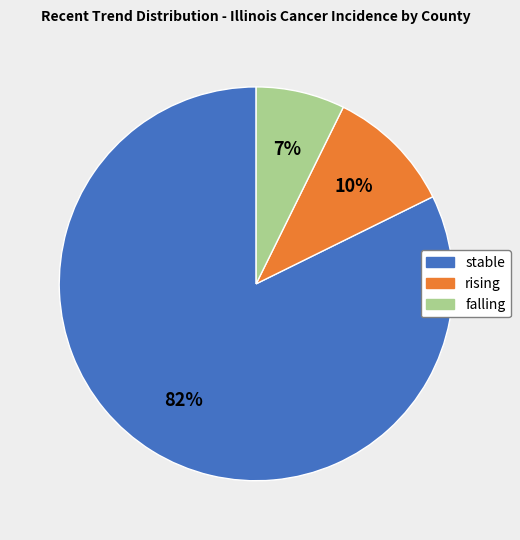

Is the sum of falling and rising greater than half?

No